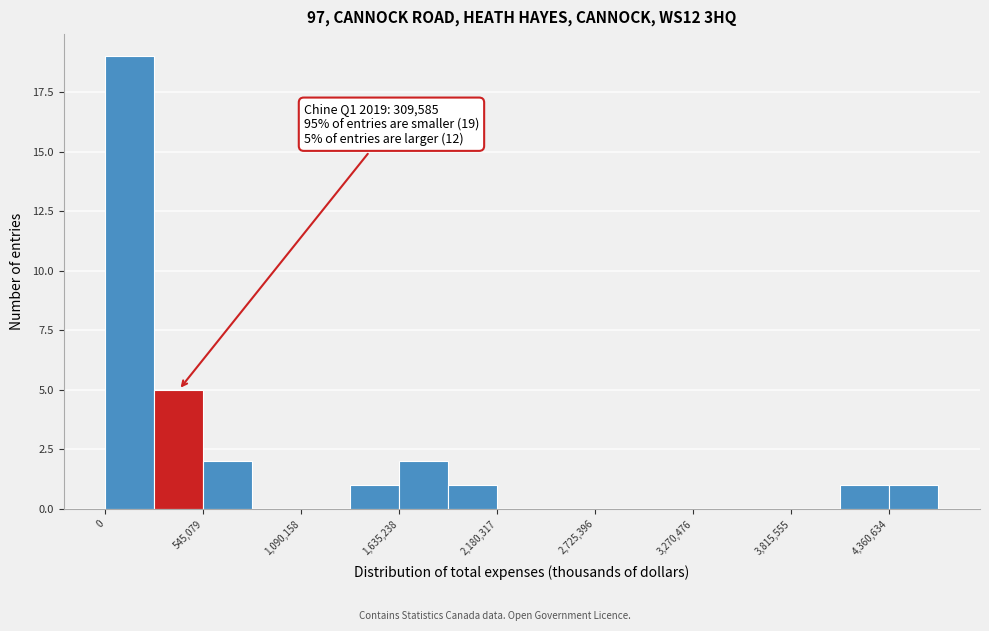

Read against the x-axis, roughly where is the centre of the tallest bar?

100000